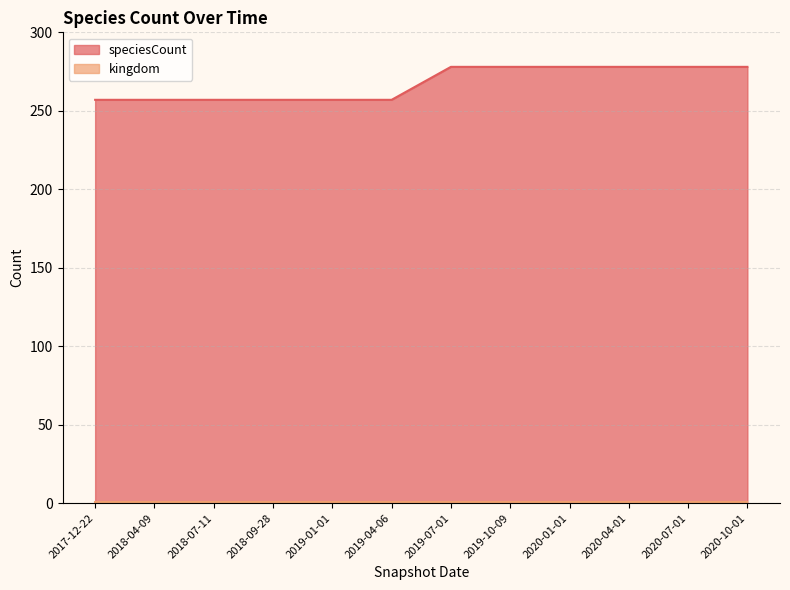

Rank the categories by value from highest to lowest.

2019-07-01, 2019-10-09, 2020-01-01, 2020-04-01, 2020-07-01, 2020-10-01, 2017-12-22, 2018-04-09, 2018-07-11, 2018-09-28, 2019-01-01, 2019-04-06